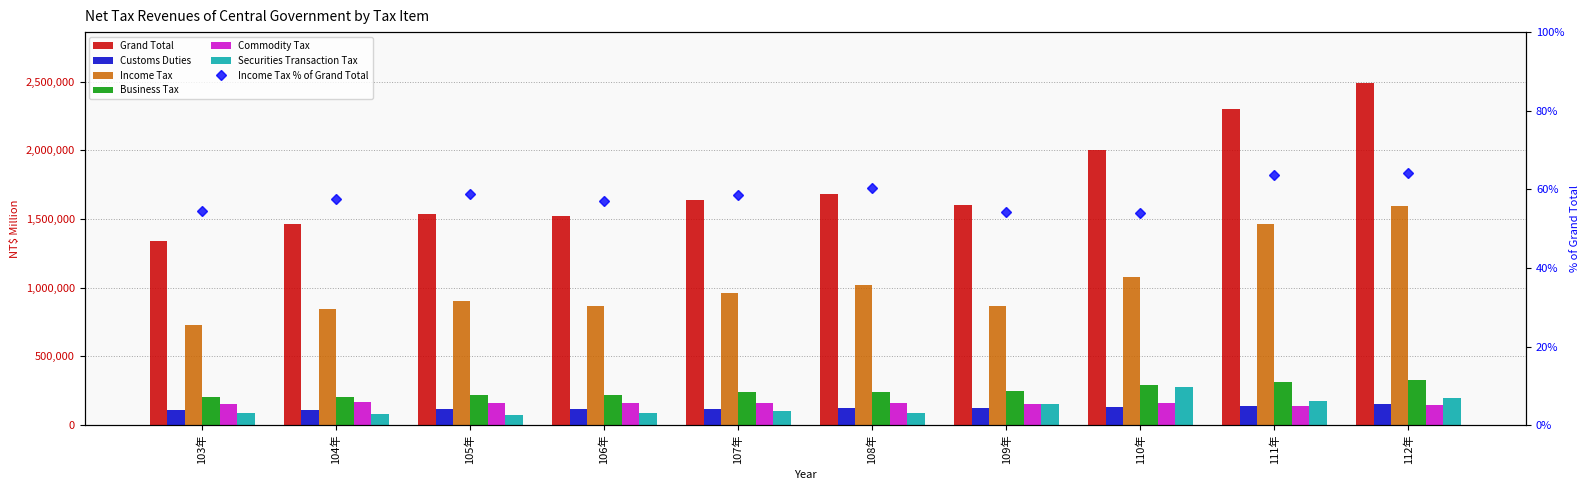

Read the Securities Transaction Tax value at 111年.

175604